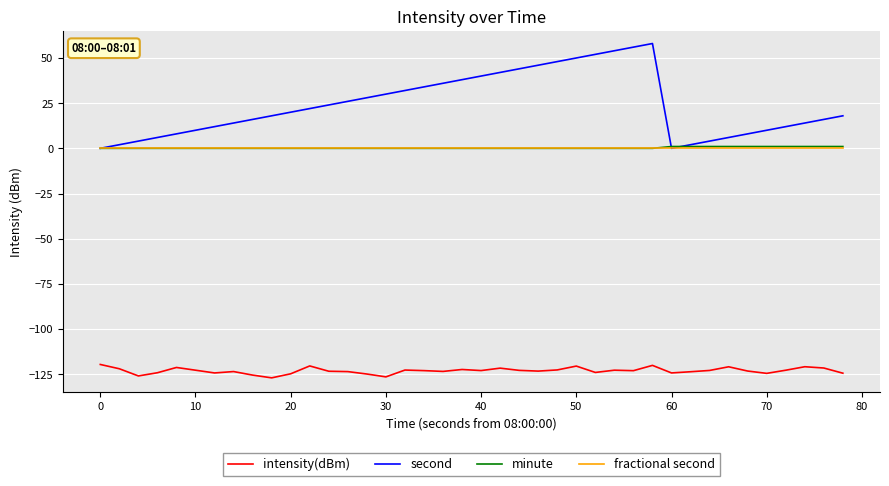

True or false: intensity(dBm) and second cross at least once.

False